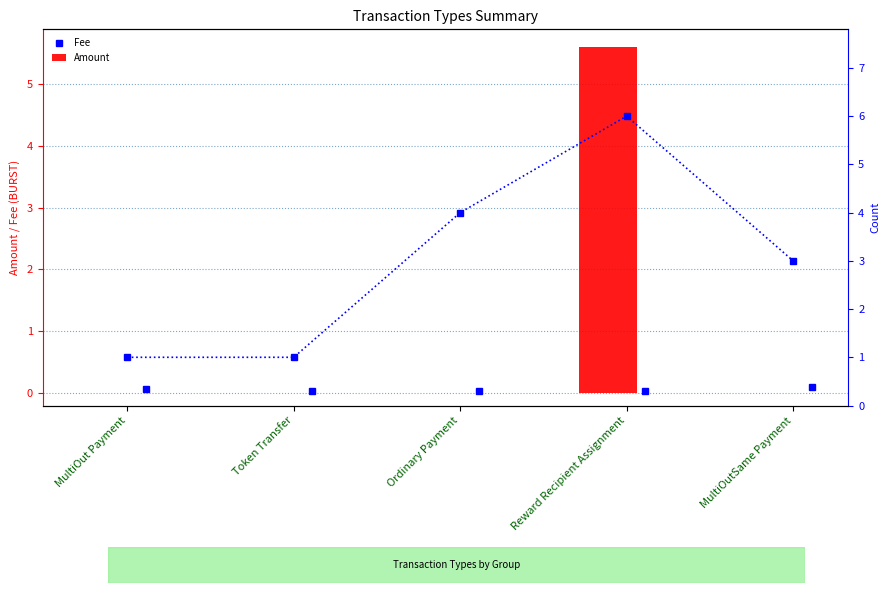

At which label is count closest to 3?

MultiOutSame Payment